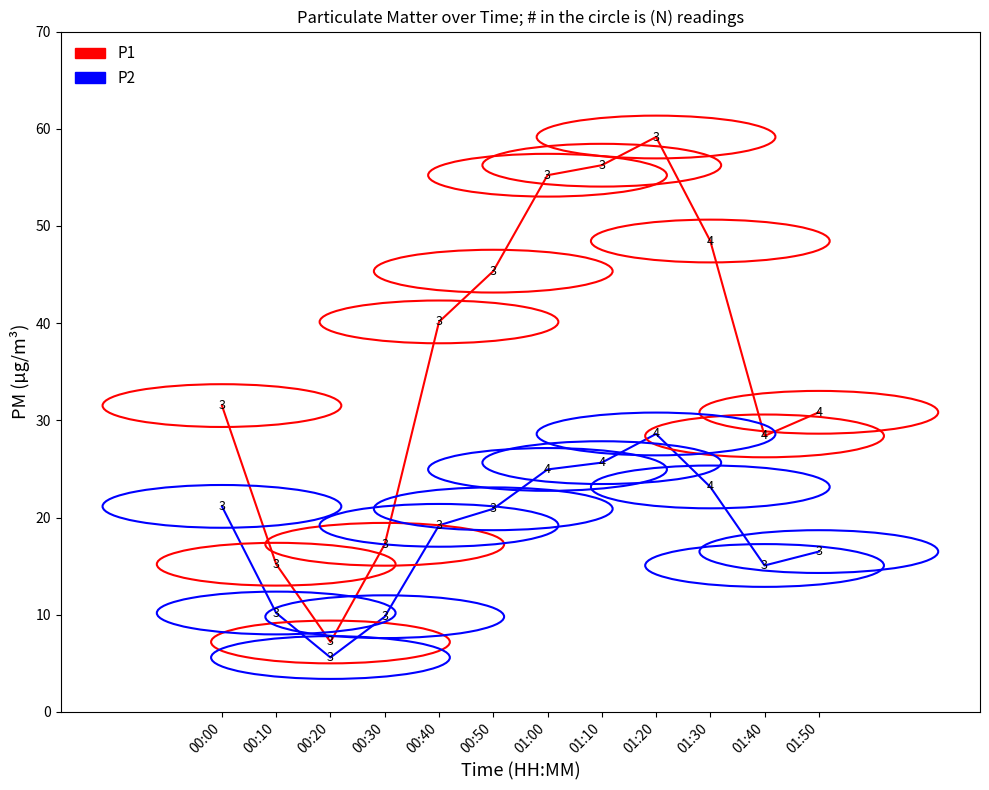

Where does the P2 series first go above 20?

00:00